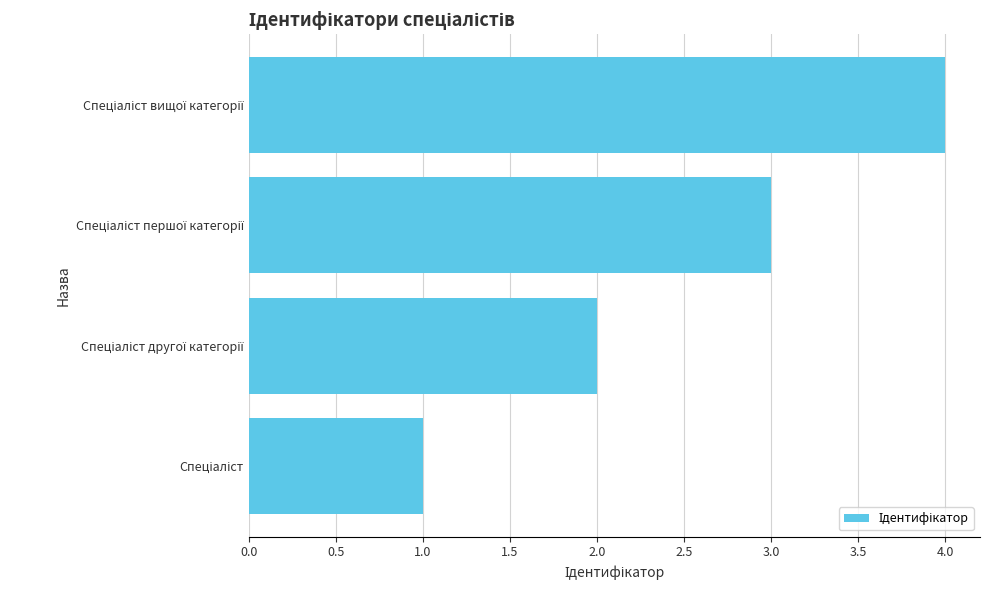

What is the maximum value shown in the chart?

4